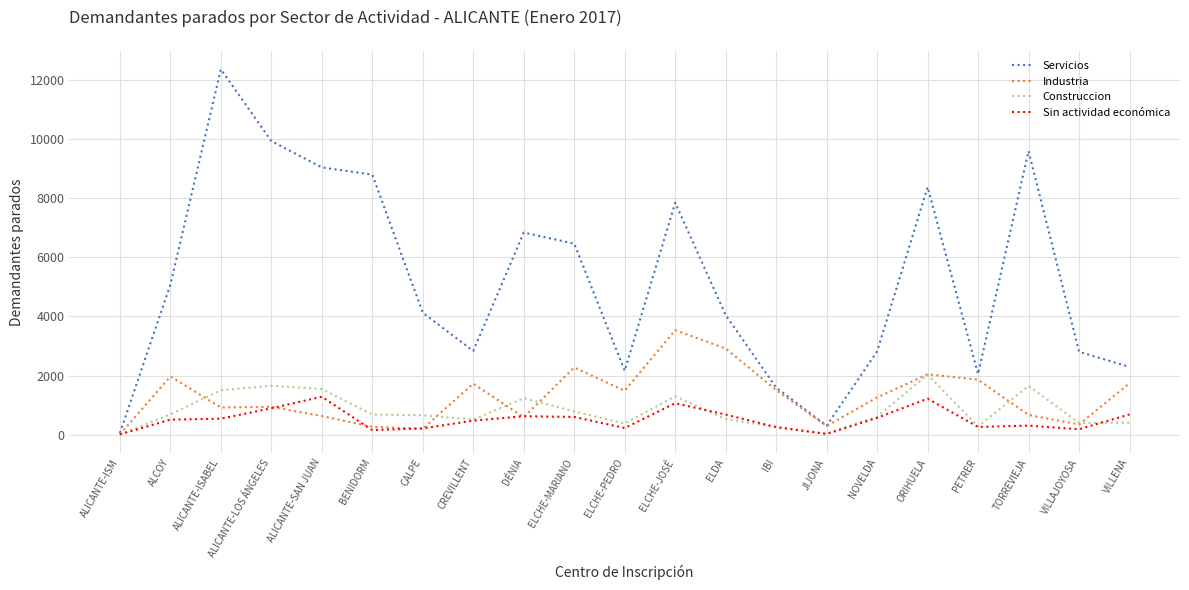

Rank the series by their maximum value, from highest to lowest.

Servicios, Industria, Construccion, Sin actividad económica